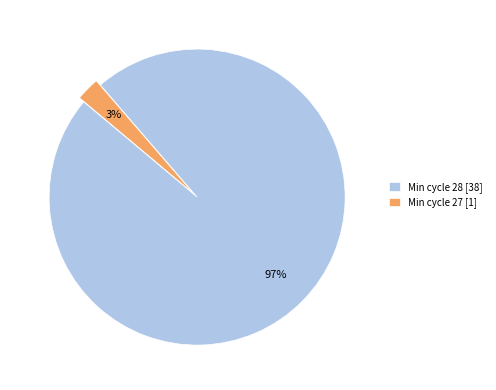

Does any single category account for the majority?

Yes